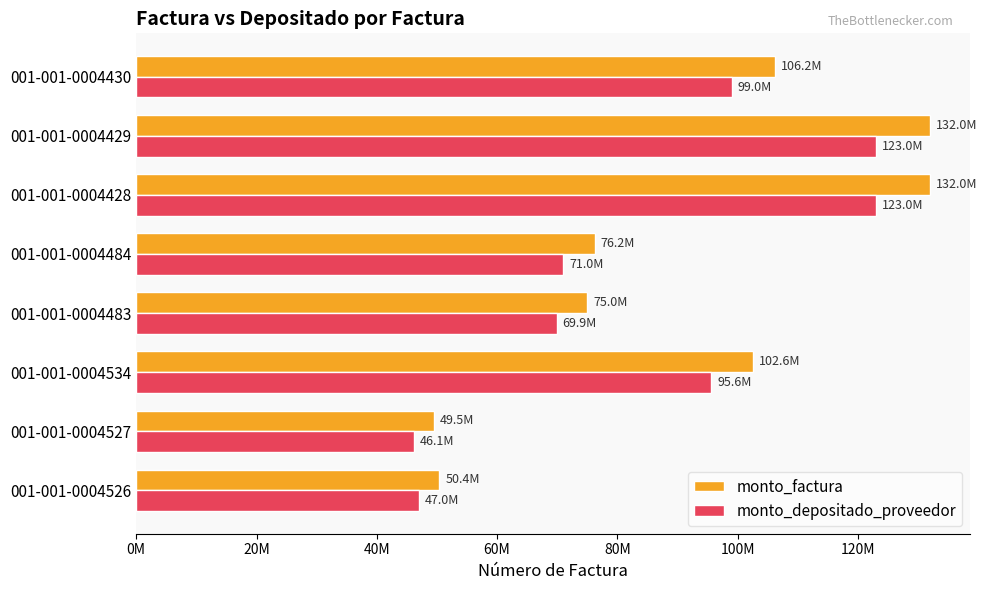

What is the sum of all monto_factura values?

723900000